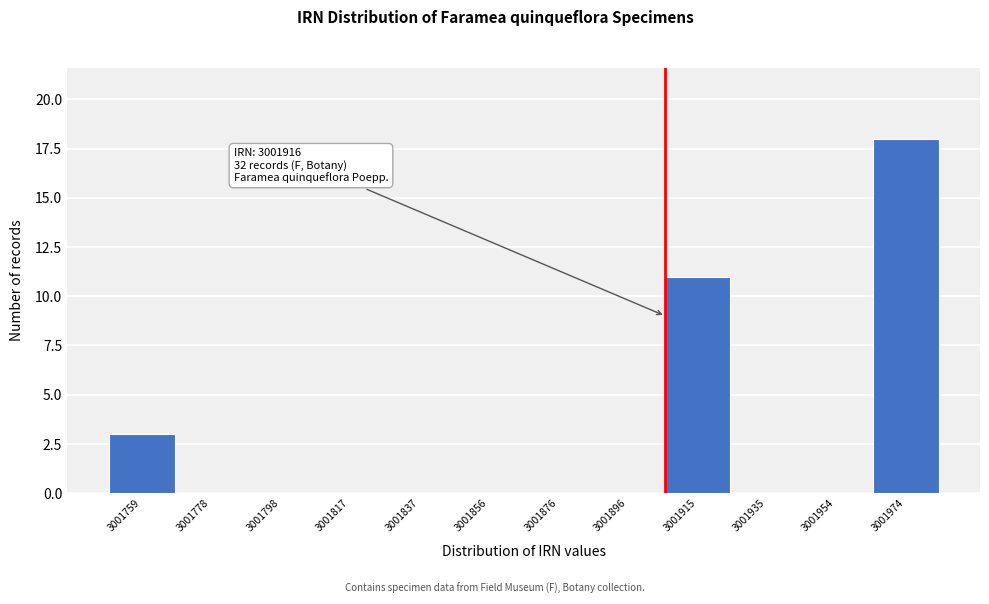

Reading left to right, list all the values displayed in this chart.

3001759=3	3001778=0	3001798=0	3001817=0	3001837=0	3001856=0	3001876=0	3001896=0	3001915=11	3001935=0	3001954=0	3001974=18